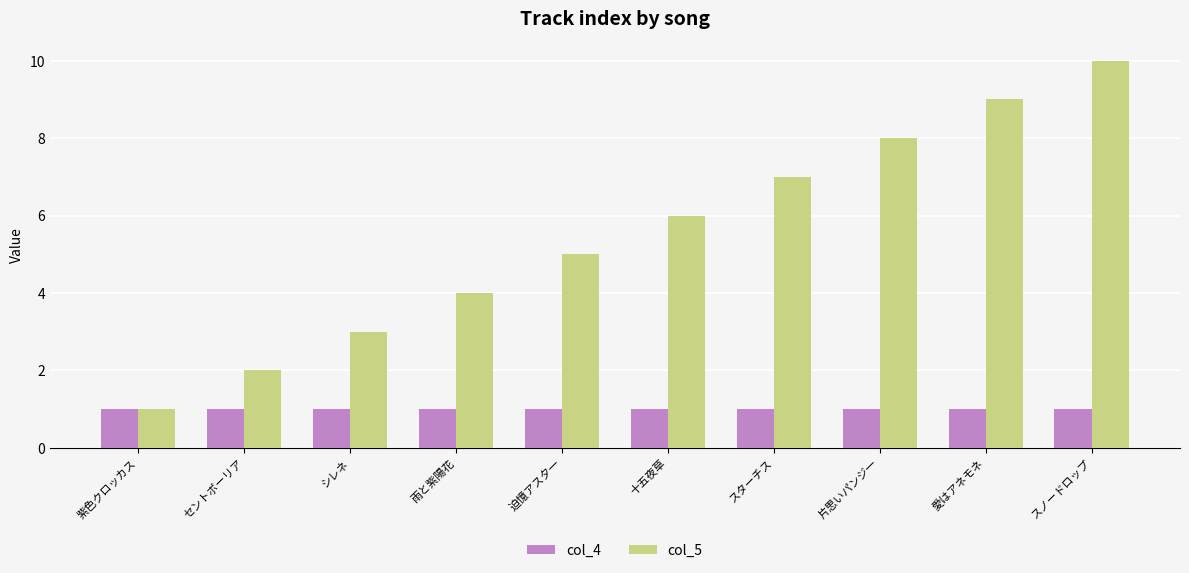

Which series changed the most between セントポーリア and シレネ?

col_5